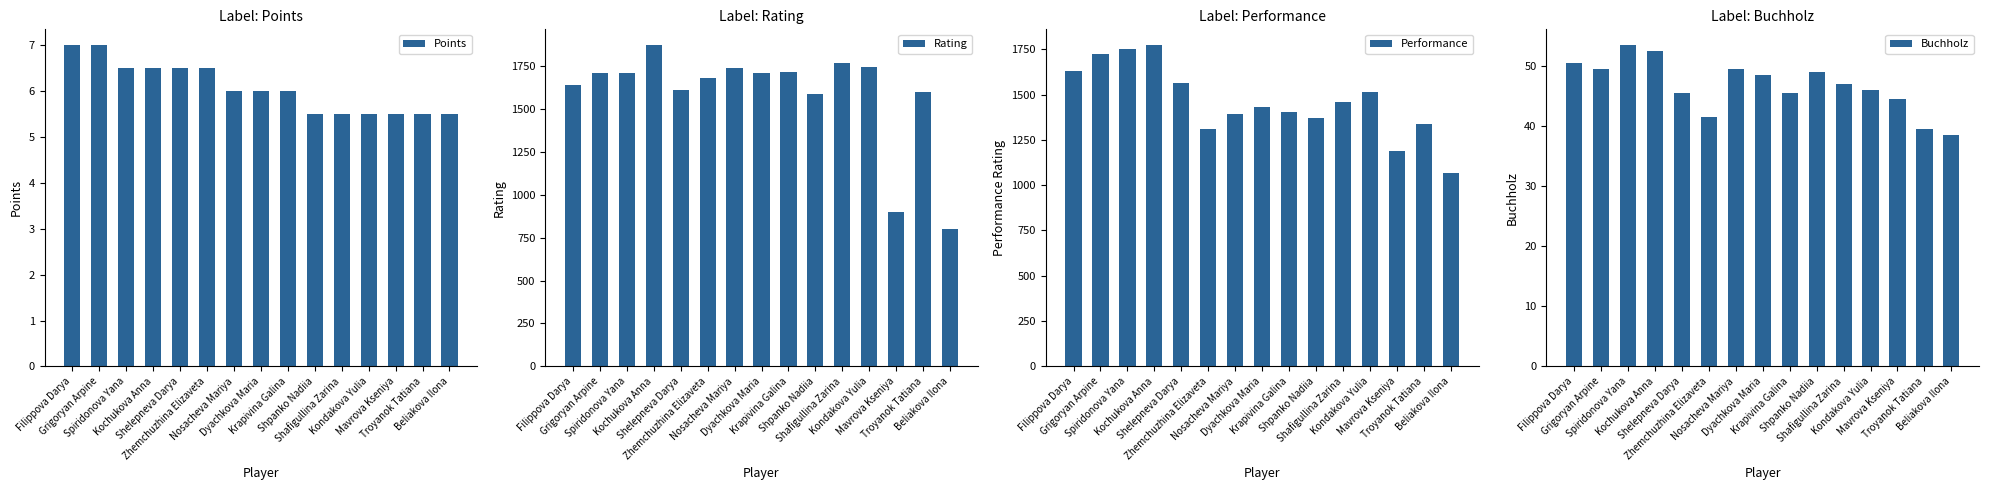

At which label is Points closest to 6?

Nosacheva Mariya